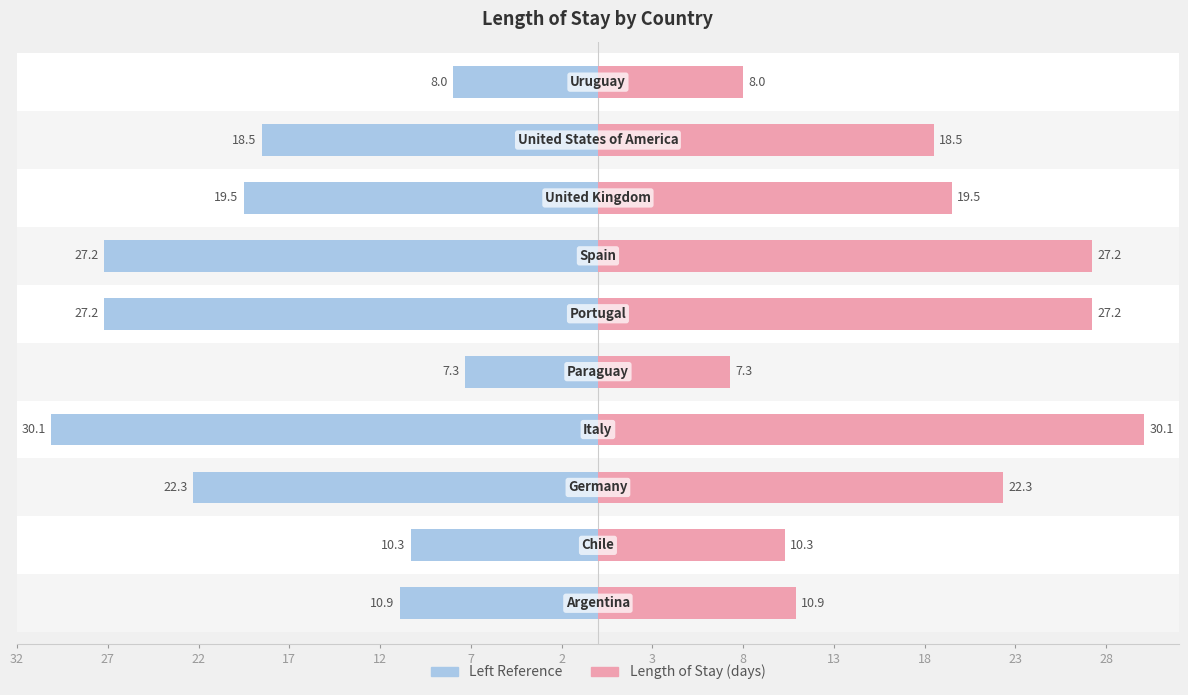

How many values in the length_of_stay (left) series exceed 19?

5